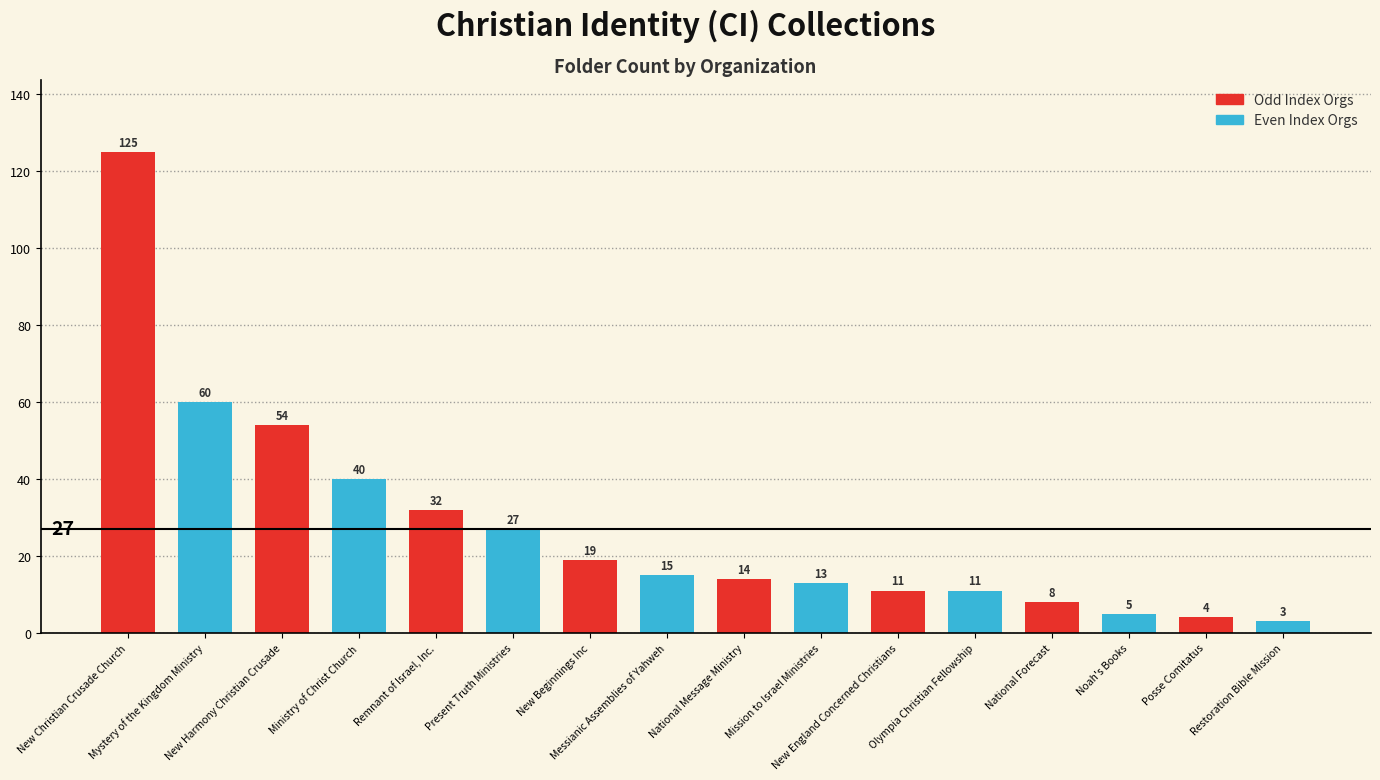

What value does the data have at Ministry of Christ Church?

40